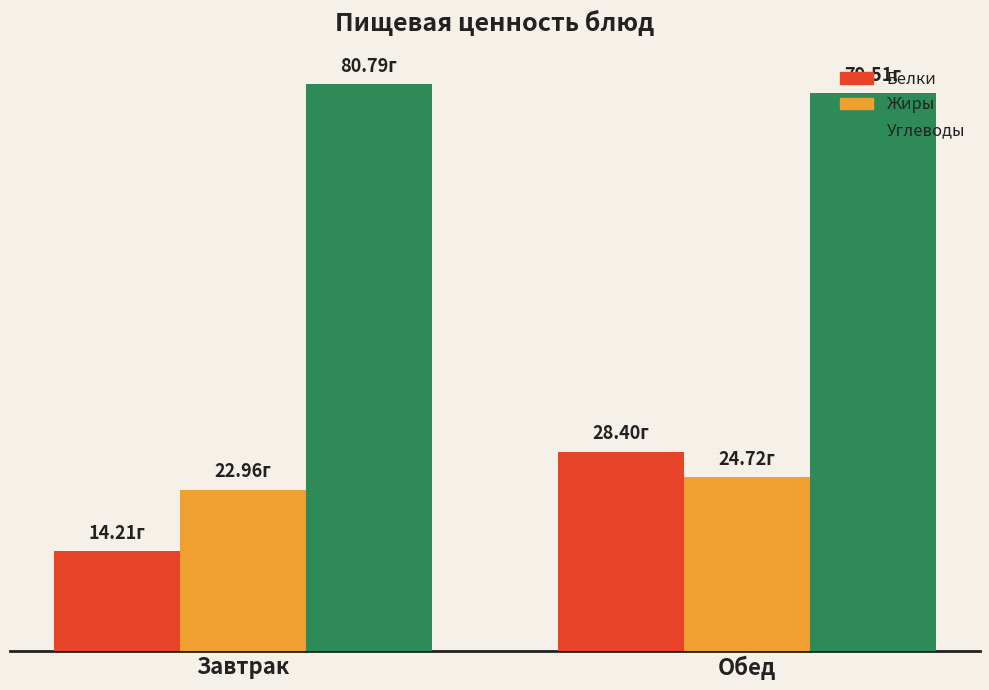

Where does the Жиры series first go above 24?

Обед